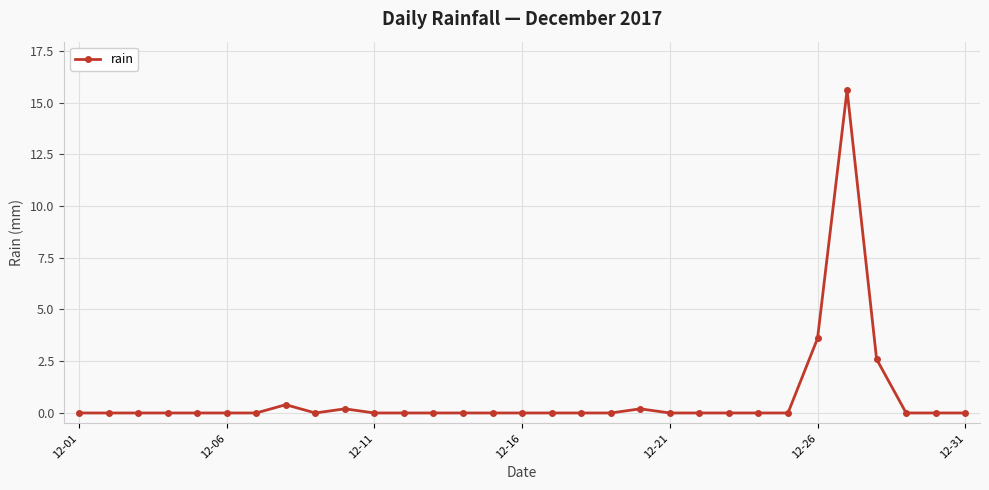

What is the greatest value displayed?

15.6